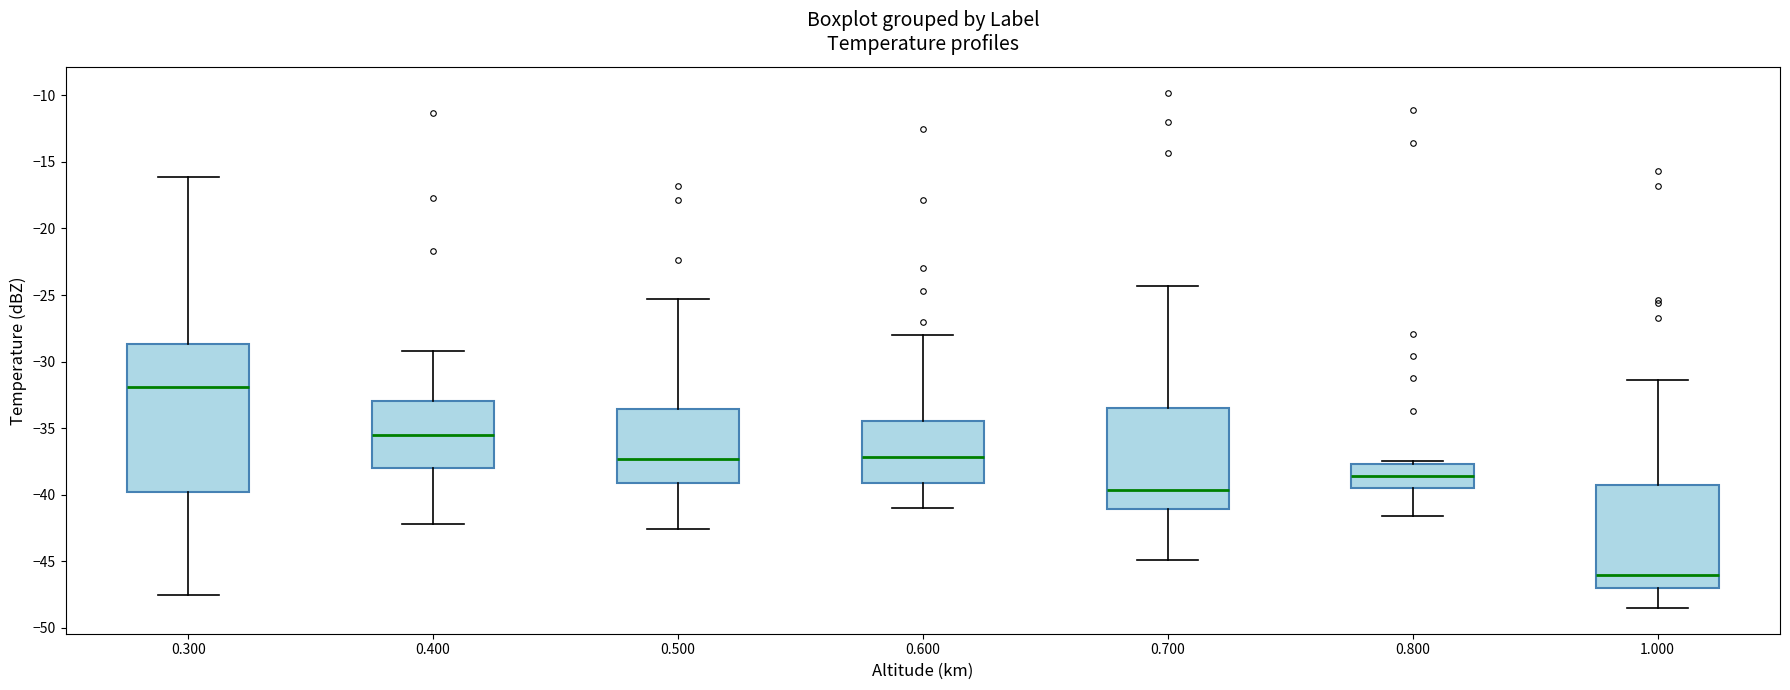

Which box's median line is the lowest?

1.000